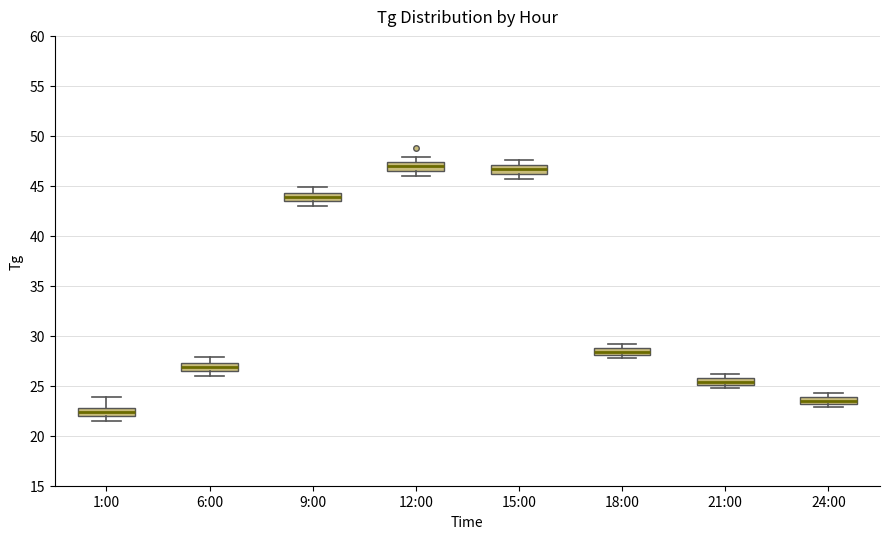

Where is the upper edge of the box for 1:00 on the y-axis? The values are not printed on the chart, so give them approximately, as read against the axis.

23.0